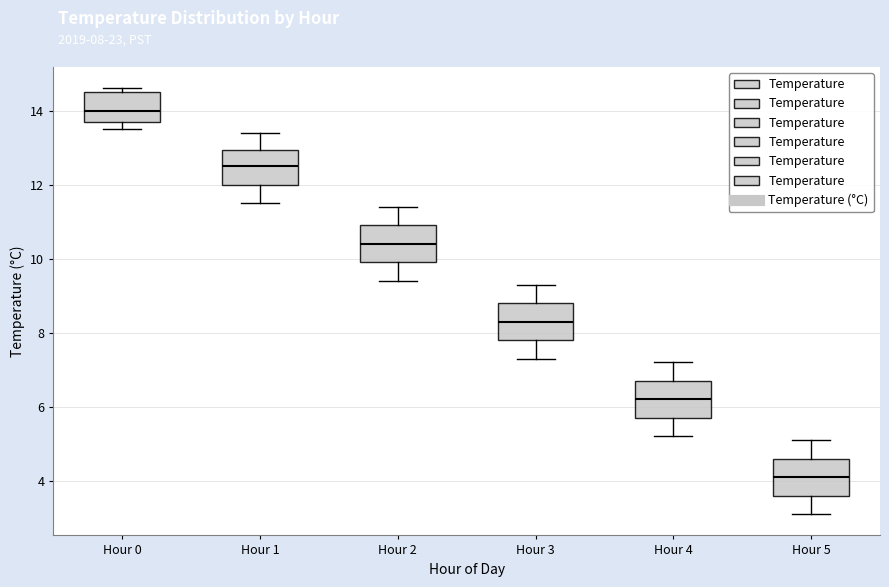

Which box's median line is the highest?

Hour 0